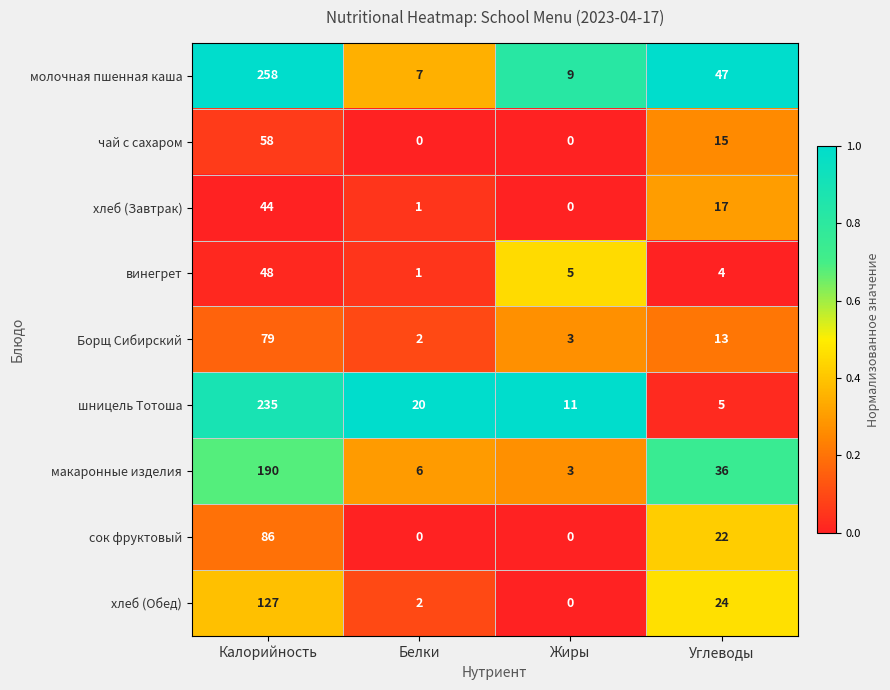

Which series has the widest spread of values?

молочная пшенная каша